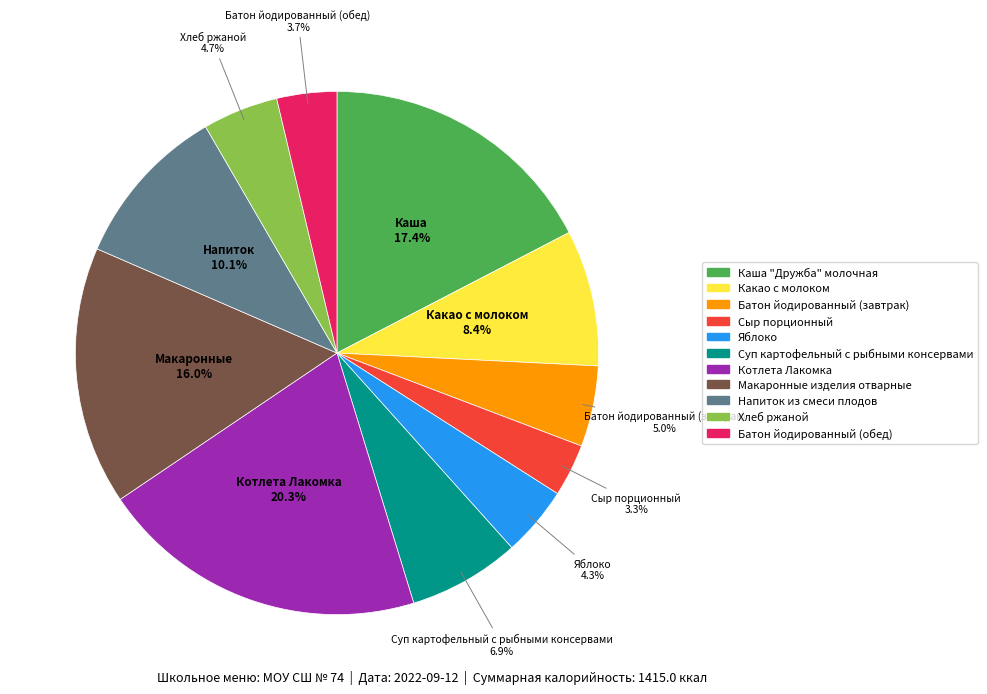

To the nearest percent, what is the combined percentage of Батон йодированный (обед) and Каша "Дружба" молочная?

21%